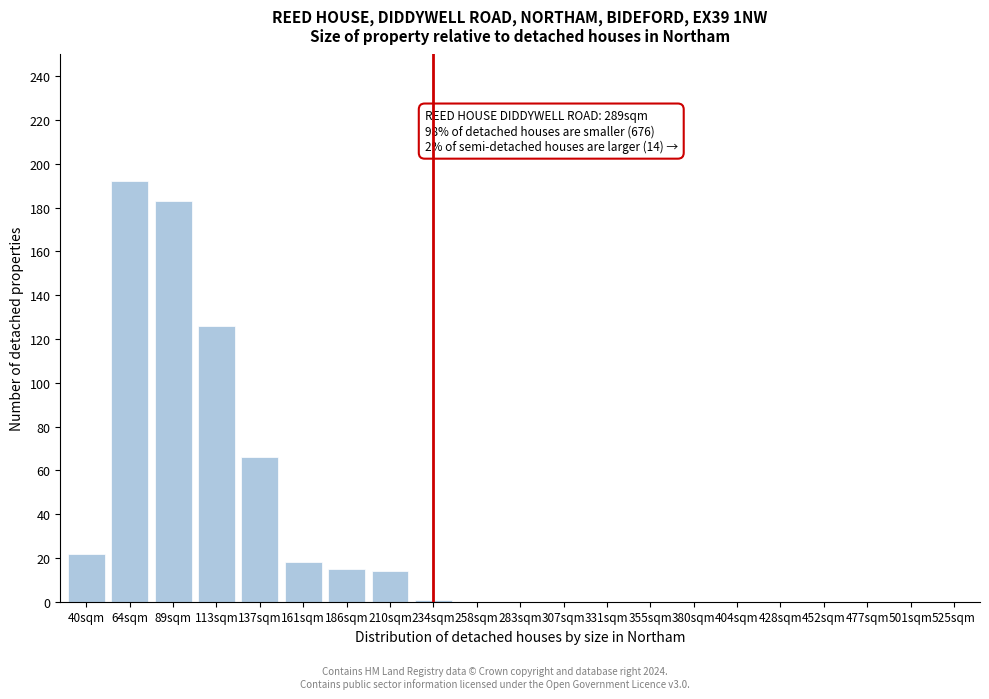

Reading left to right, list all the values displayed in this chart.

40sqm=22	64sqm=192	89sqm=183	113sqm=126	137sqm=66	161sqm=18	186sqm=15	210sqm=14	234sqm=1	258sqm=0	283sqm=0	307sqm=0	331sqm=0	355sqm=0	380sqm=0	404sqm=0	428sqm=0	452sqm=0	477sqm=0	501sqm=0	525sqm=0